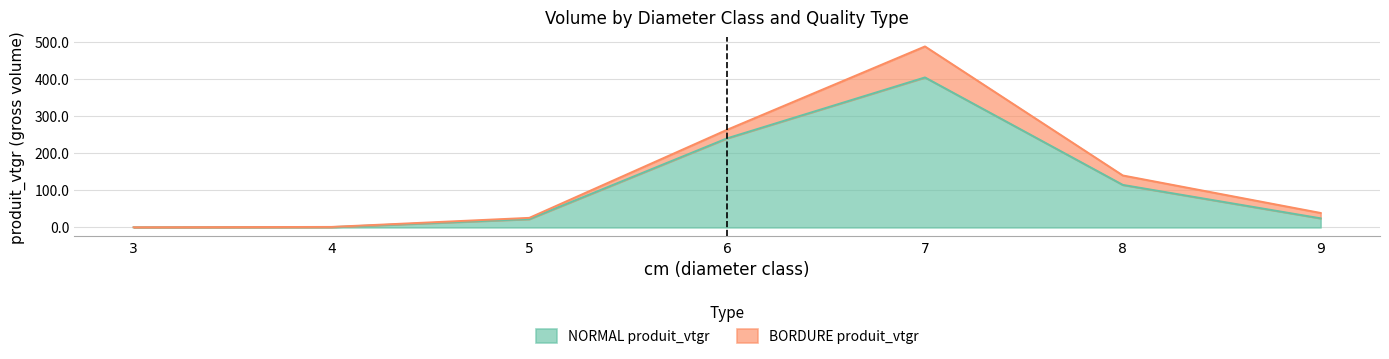

True or false: NORMAL produit_vtgr and produit_nbre BORDURE intersect in this chart.

False